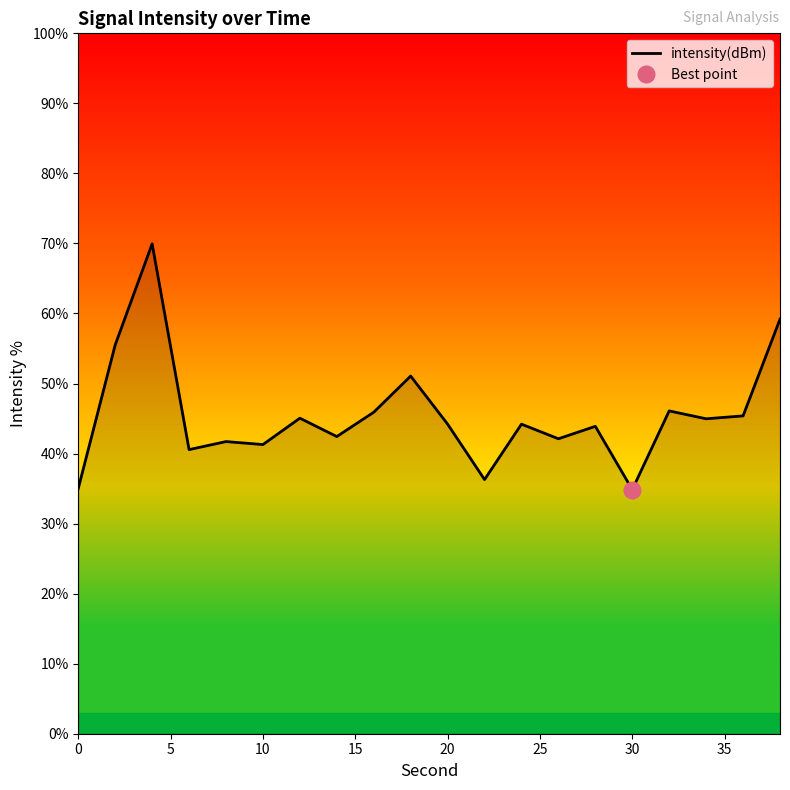

What is the sum of all values?

909.7